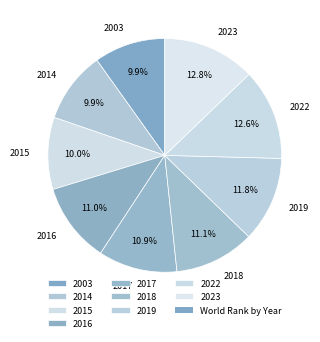

The 2023 slice represents 13% of the pie. True or false?

True